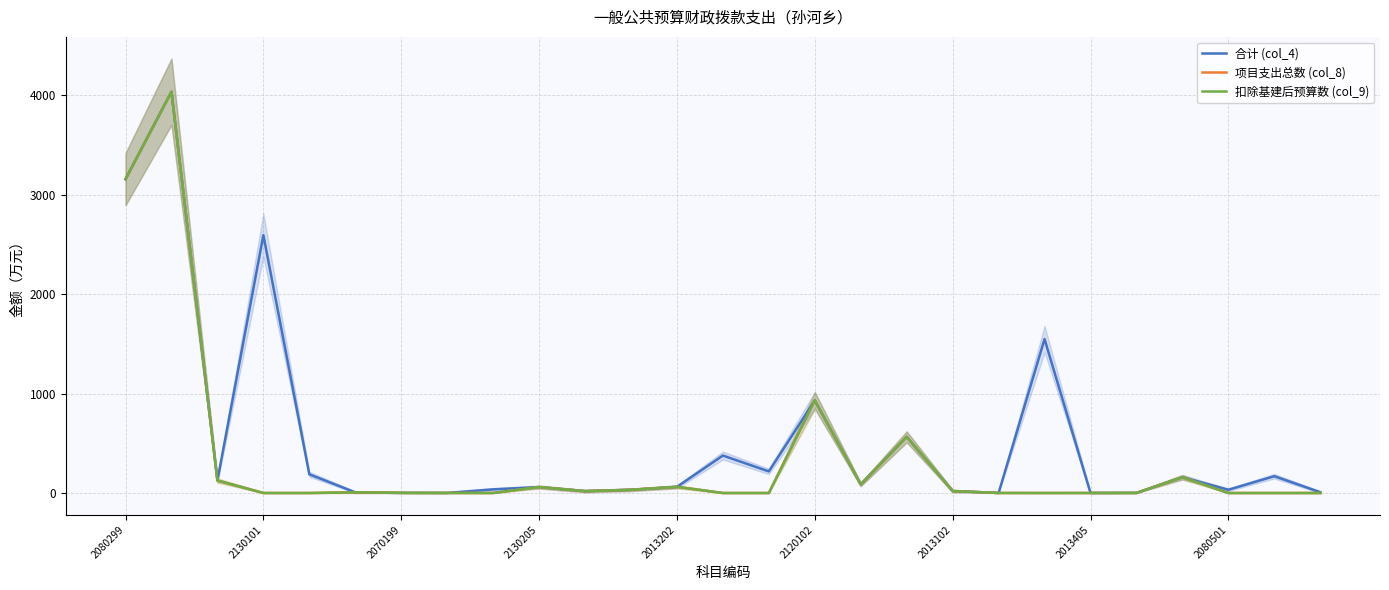

Reading left to right, extract all data points from this chart.

合计 (col_4): 3158.0	4038.0	125.8	2595.2	188.6	6.6	1.2	0.5	36.9	60.0	19.1	32.4	62.1	377.2	217.6	932.1	86.5	565.0	20.0	0.5	1549.2	0.3	1.0	159.2	33.0	169.2	8.1
项目支出总数 (col_8): 3158.0	4038.0	125.8	0.0	0.0	6.6	1.2	0.5	0.0	60.0	19.1	32.4	62.1	0.0	0.0	932.1	86.5	565.0	20.0	0.5	0.0	0.3	1.0	159.2	0.0	0.0	0.0
扣除基建后预算数 (col_9): 3158.0	4038.0	125.8	0.0	0.0	6.6	1.2	0.5	0.0	60.0	19.1	32.4	62.1	0.0	0.0	932.1	86.5	565.0	20.0	0.5	0.0	0.3	1.0	159.2	0.0	0.0	0.0